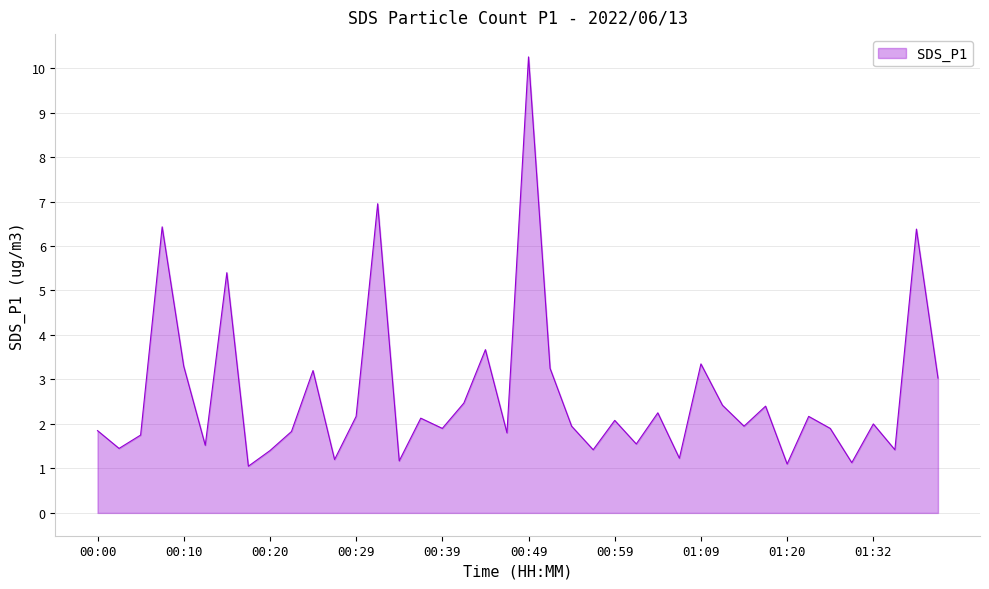

What is the difference between the second highest and minimum values?

5.9